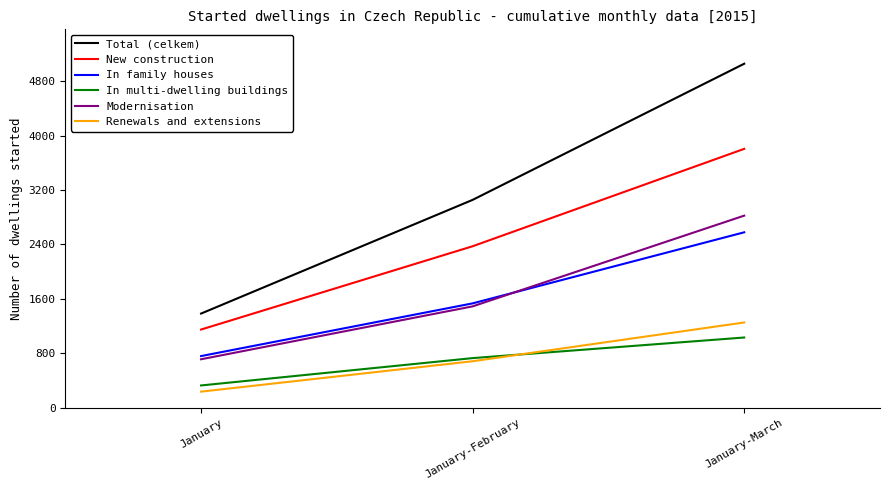

How many New construction values are between 1148 and 3805?

3